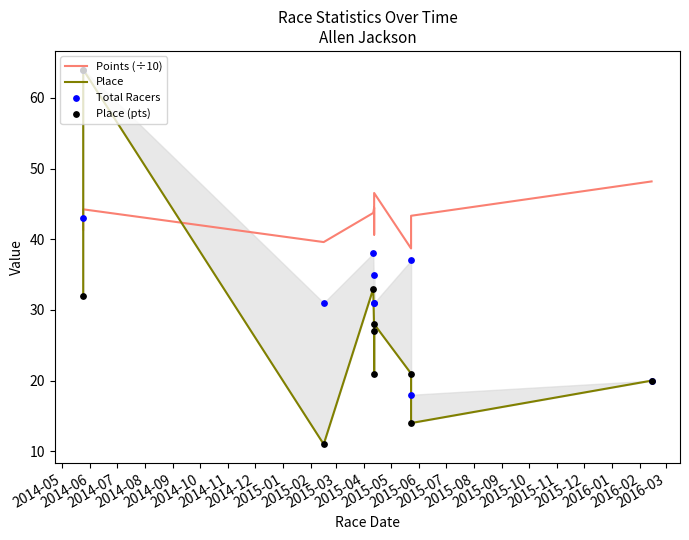

What are all the series names shown in the legend?

Points (÷10), Place, Total Racers, Place (pts)